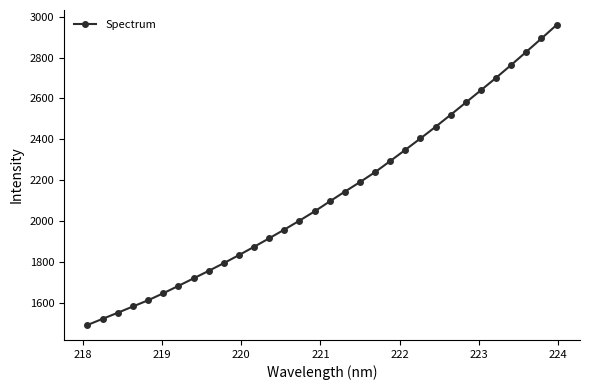

What is the value of the 11th point from the left?

1834.4